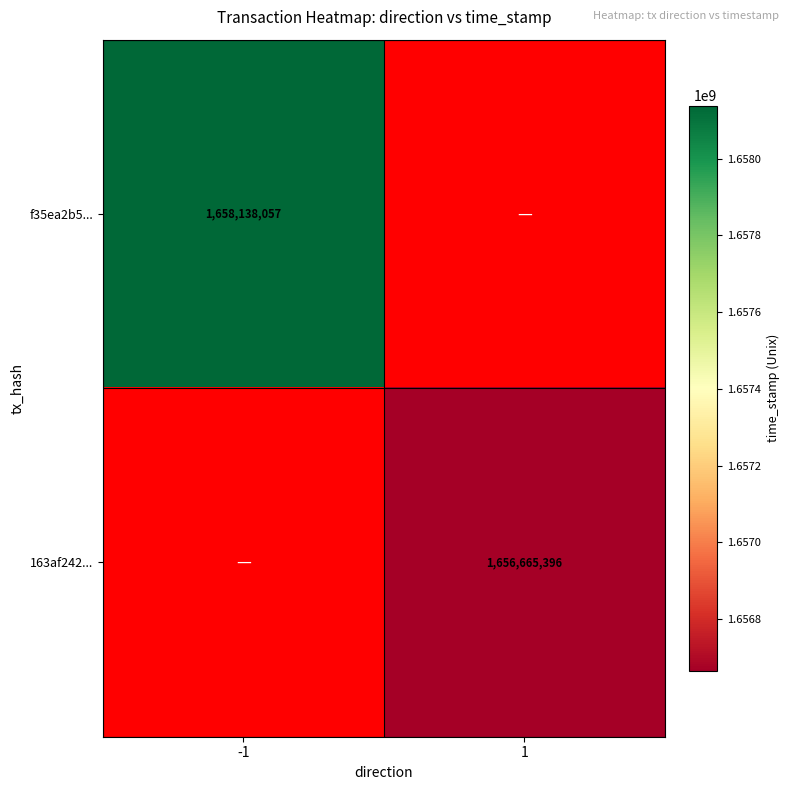

What is the minimum value shown in the chart?

1656665396.0